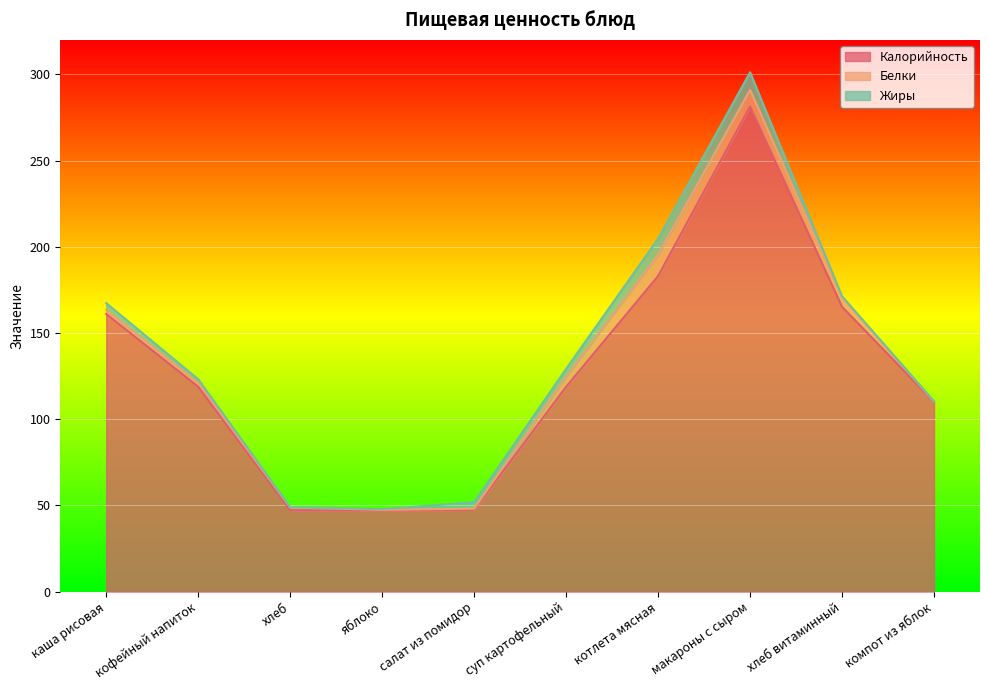

What is the label of the 7th point from the right?

яблоко